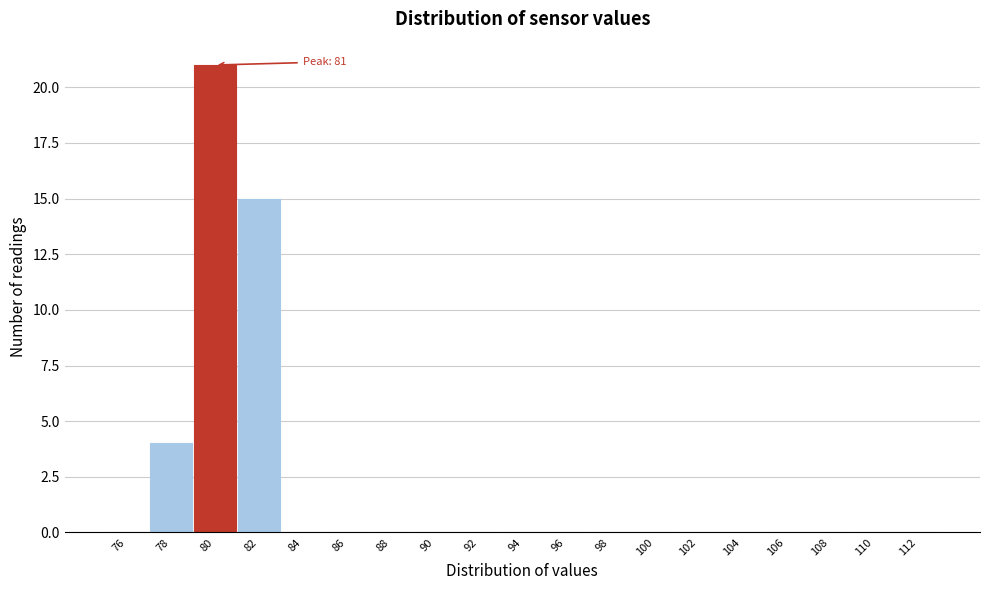

Reading left to right, what are all the values shown in this chart?

76=0	78=4	80=21	82=15	84=0	86=0	88=0	90=0	92=0	94=0	96=0	98=0	100=0	102=0	104=0	106=0	108=0	110=0	112=0